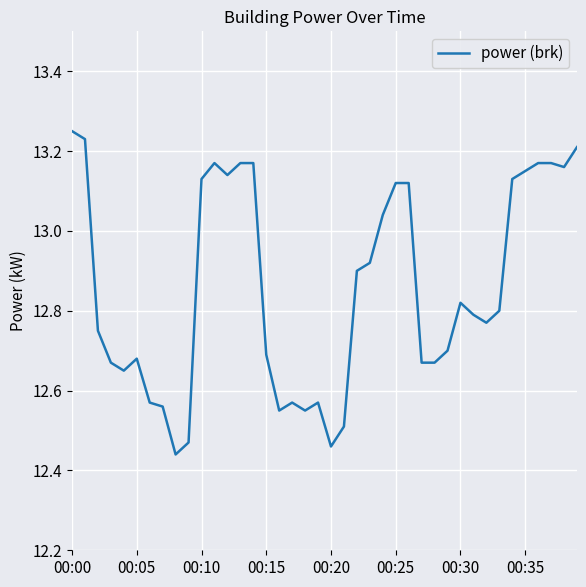

What is the difference between the maximum and minimum values?

0.8